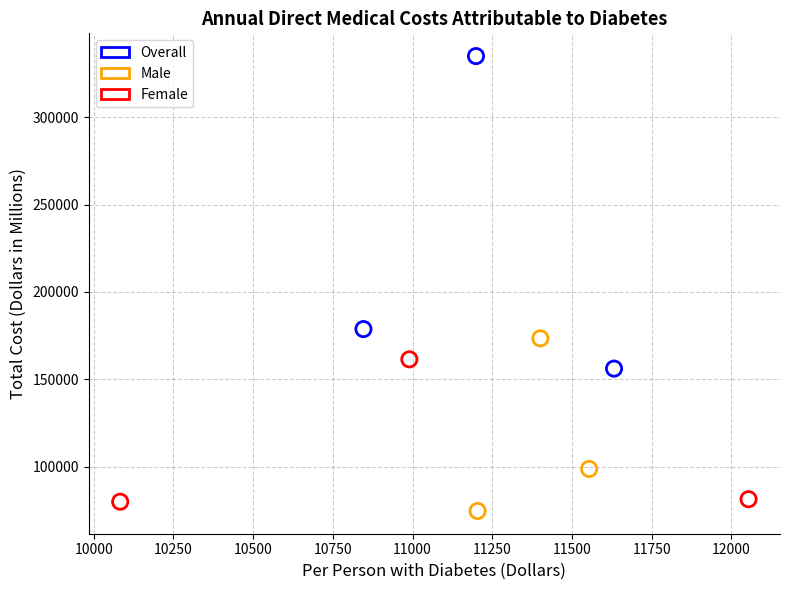

Which series has the largest Y range (max minus min)?

Overall